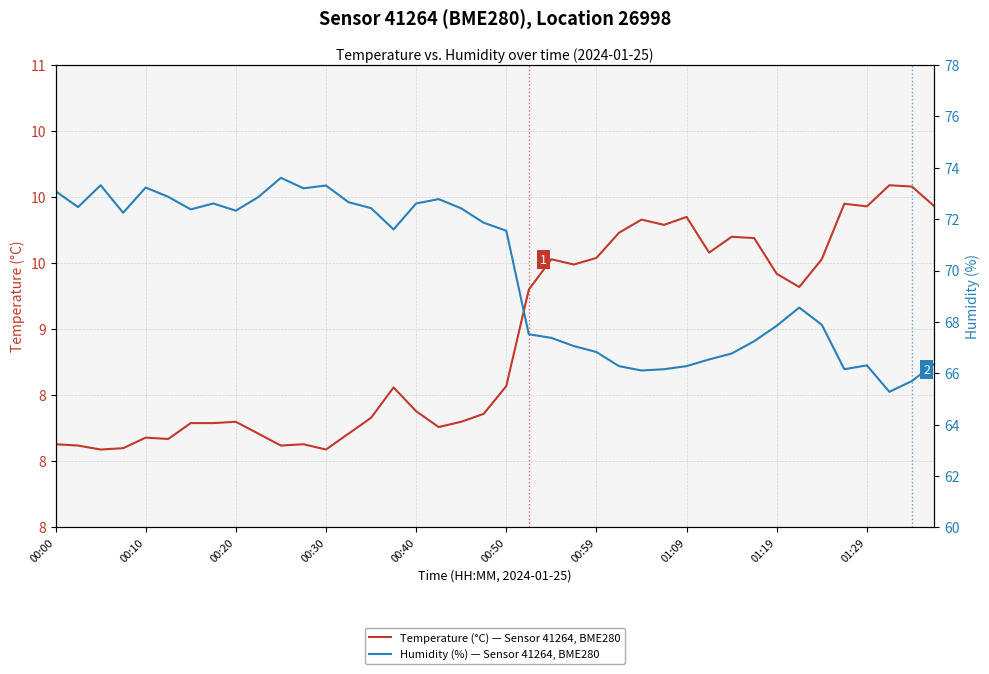

What is the maximum value for Temperature (°C) — Sensor 41264, BME280?

10.1